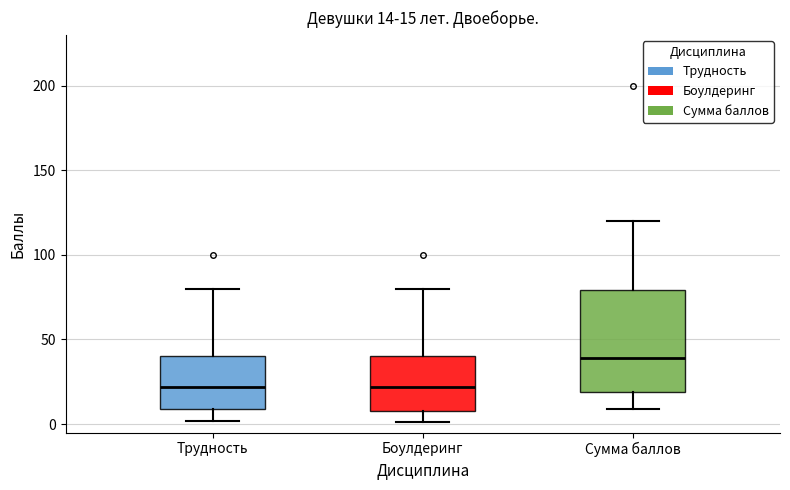

Comparing the boxes themselves (not the whiskers), which one is the tallest?

Сумма баллов